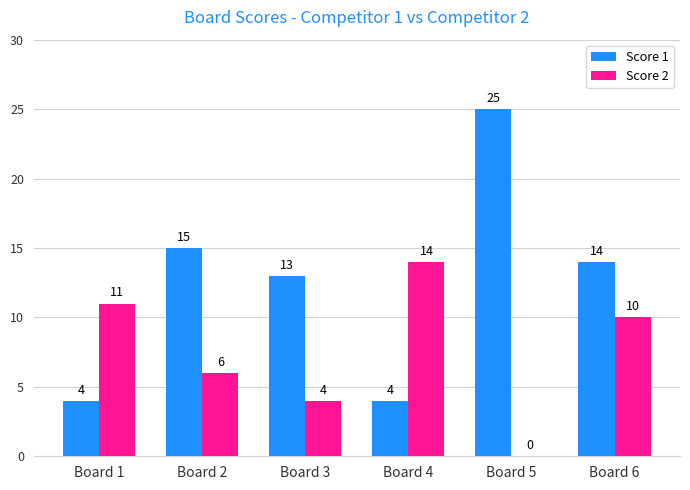

What is the sum of the Score 1 values at Board 6 and Board 2?

29